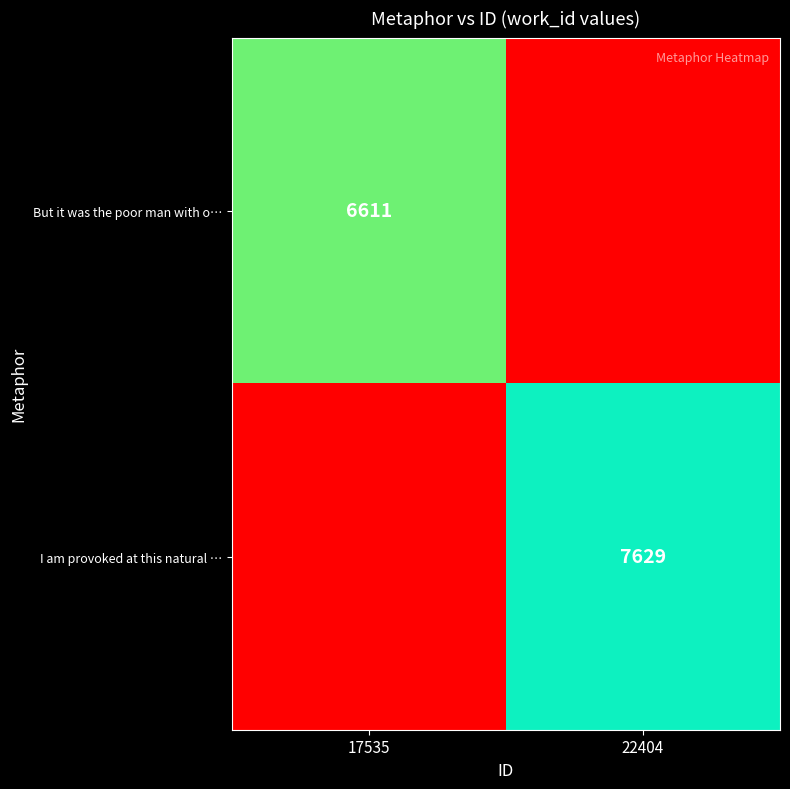

Which series has the largest total across all categories?

I am provoked at this natural …